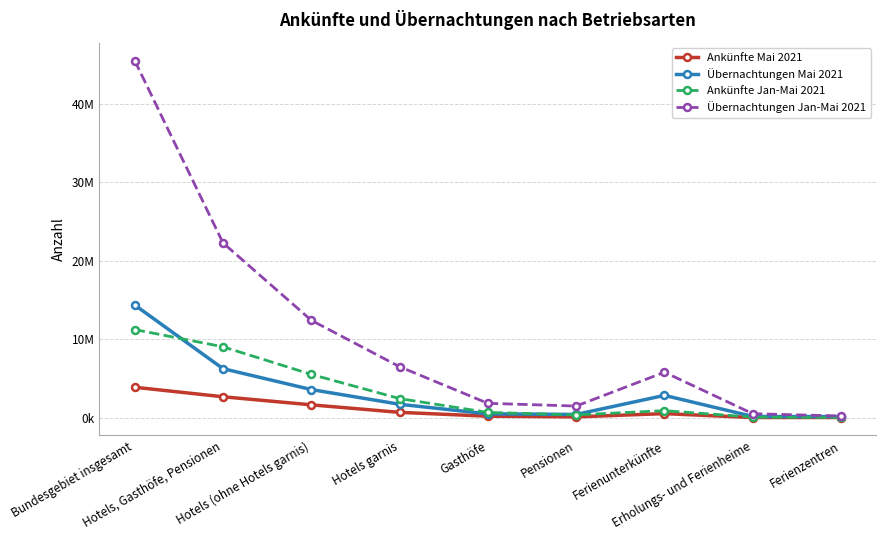

What are all the series names shown in the legend?

Ankünfte Mai 2021, Übernachtungen Mai 2021, Ankünfte Jan-Mai 2021, Übernachtungen Jan-Mai 2021